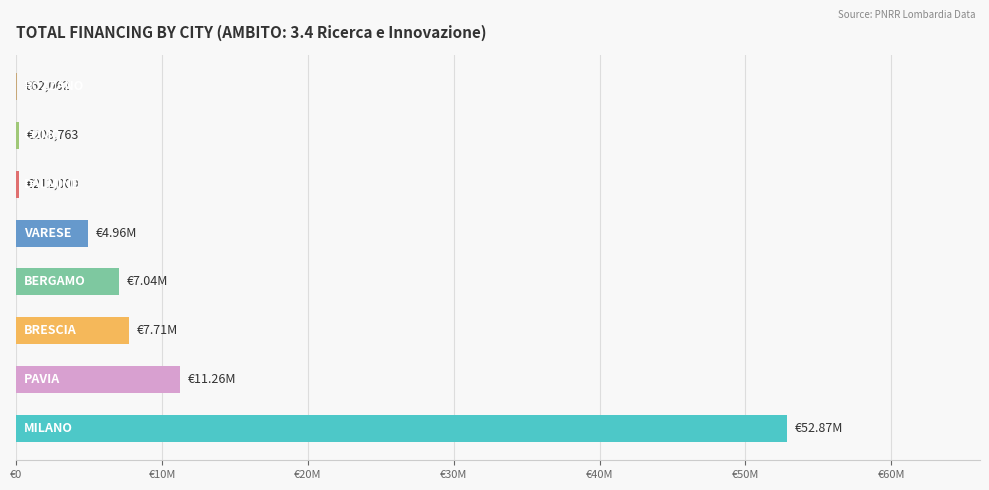

What is the sum of all values?

84323004.1